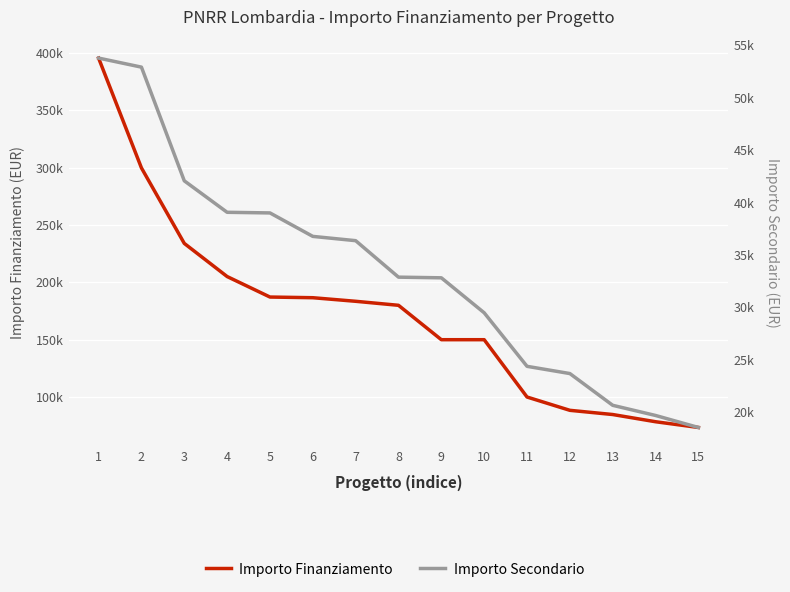

Which label corresponds to the smallest value in the chart?

15